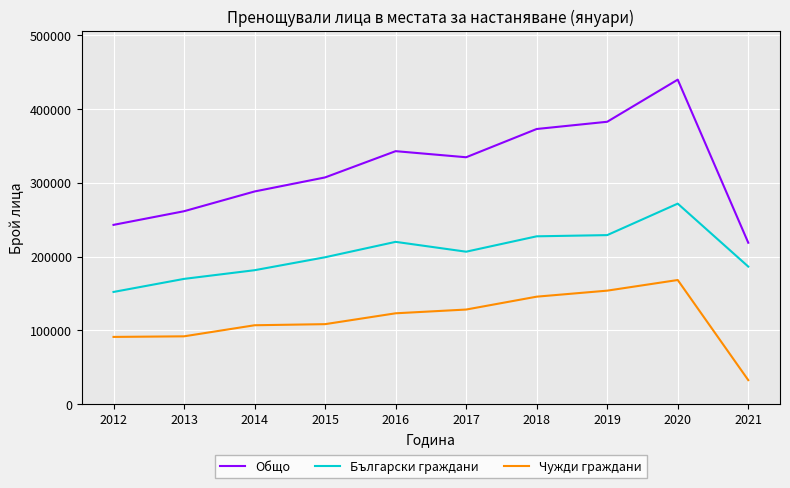

Is it true that Общо equals 242927 at 2012?

True